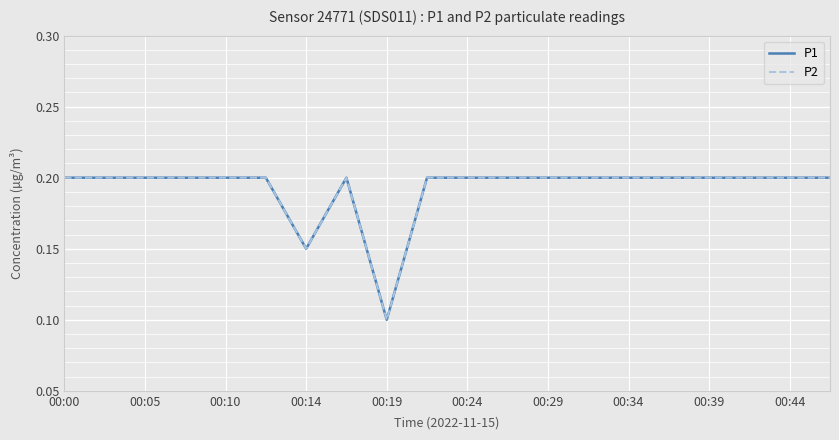

At which category is the sum across all series the highest?

00:00